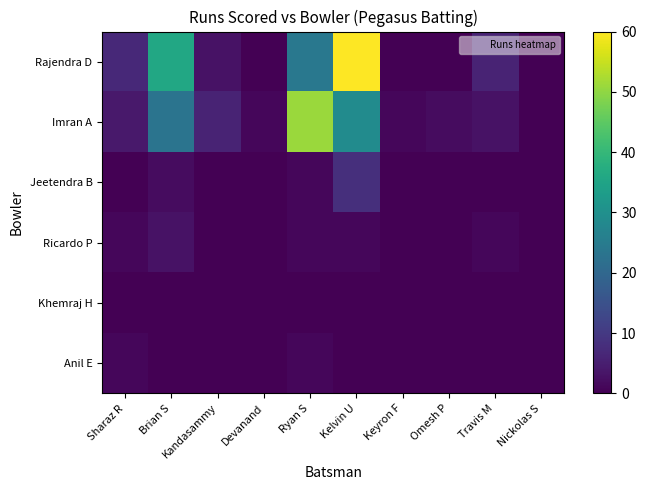

Rank the series by their maximum value, from lowest to highest.

Khemraj H, Anil E, Ricardo P, Jeetendra B, Imran A, Rajendra D